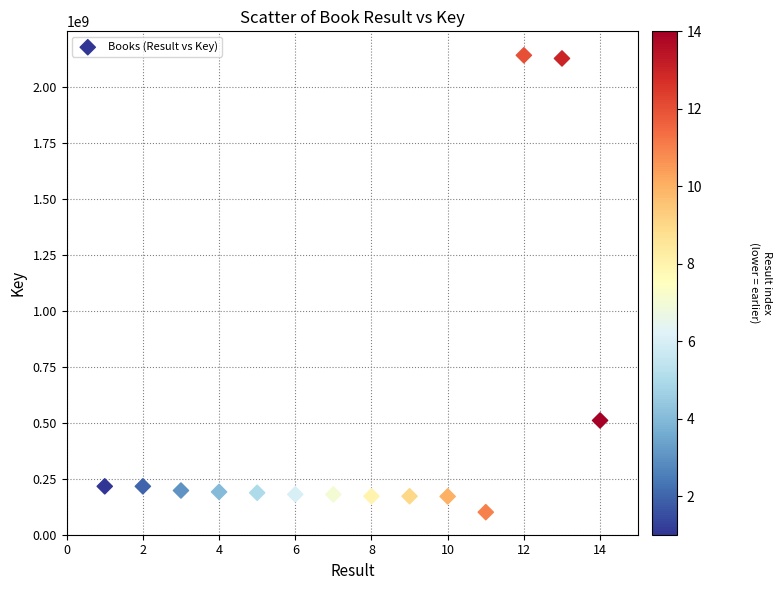

What Y value in the scatter plot is closest to 1121484356?

510651453